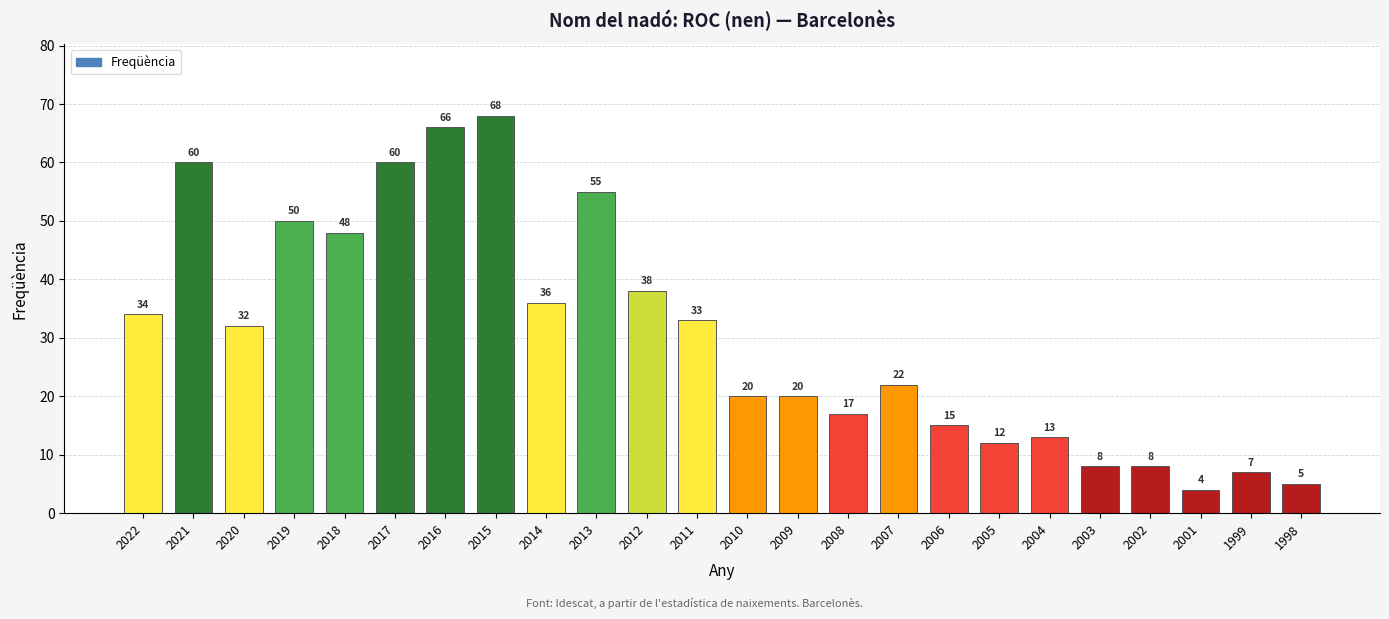

The chart shows a value of 22 at 2007. True or false?

True